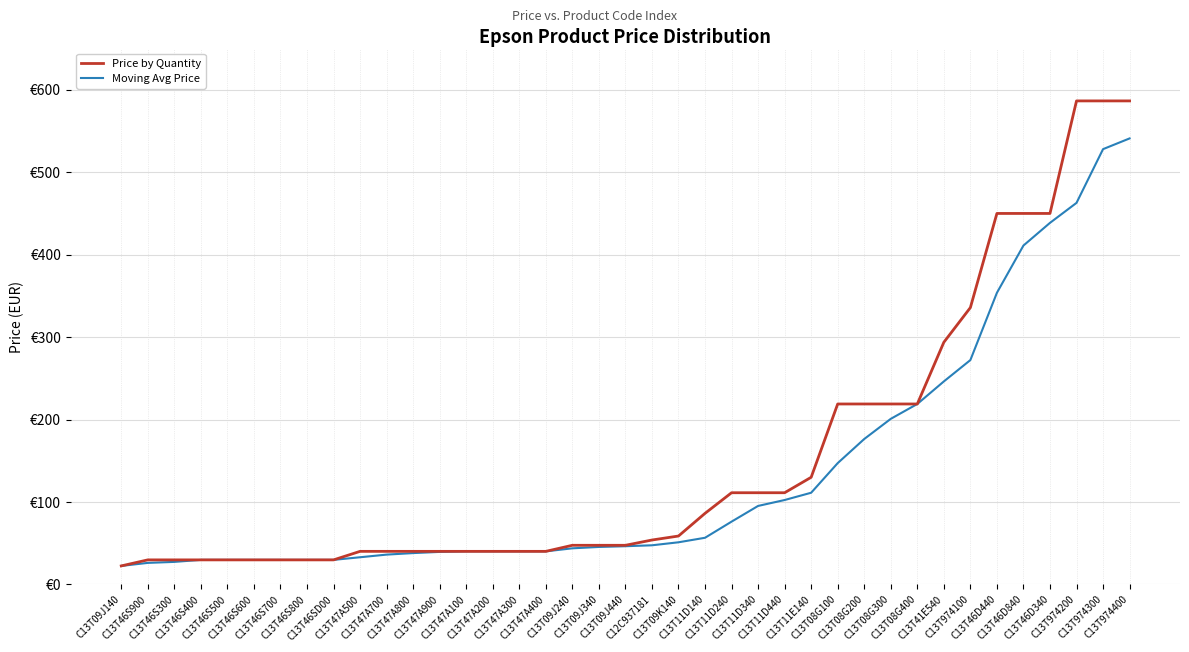

What is the difference between the highest and lowest values at C13T46D840?

38.9